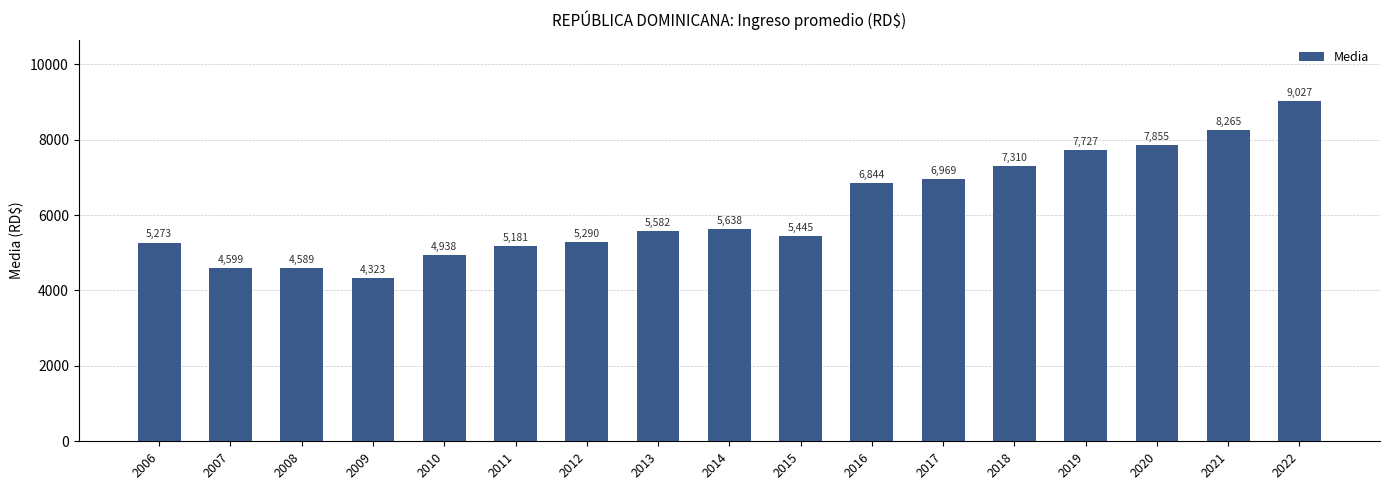

What is the change in value from 2013 to 2022?

+3444.7